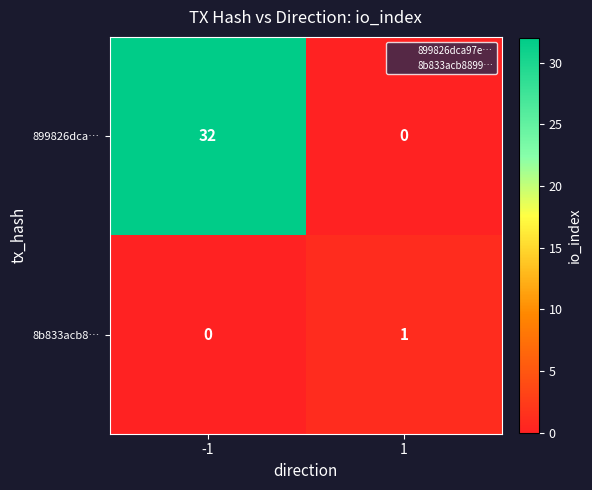

What is the sum of all 899826dca… values?

32